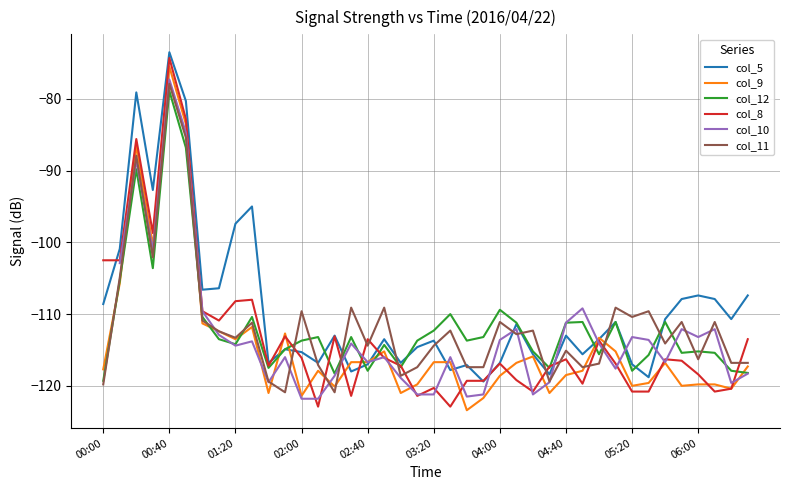

What are all the series names shown in the legend?

col_5, col_9, col_12, col_8, col_10, col_11